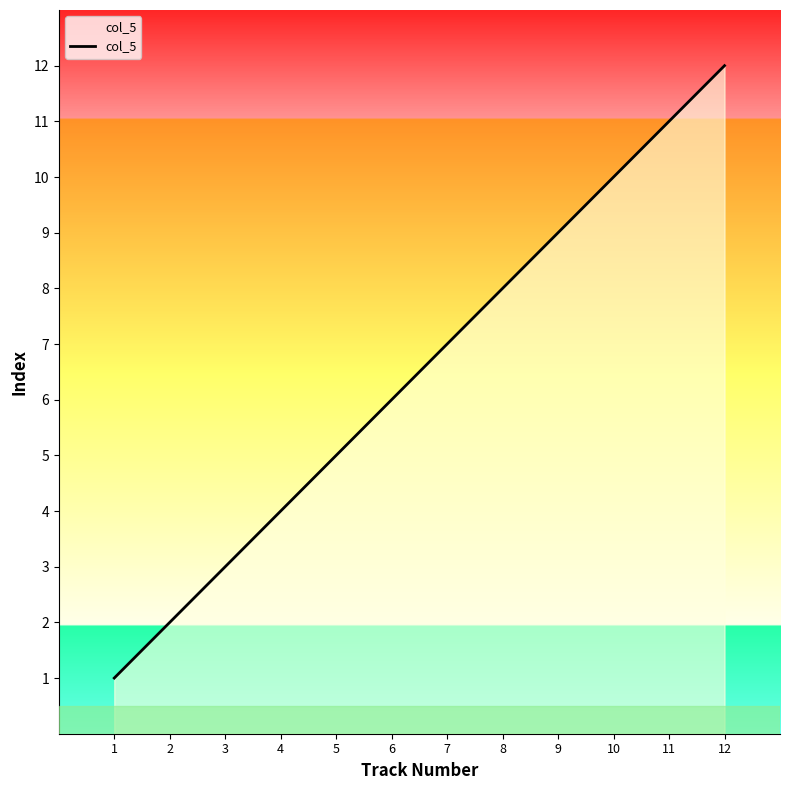

What is the change in value from 7 to 10?

+3